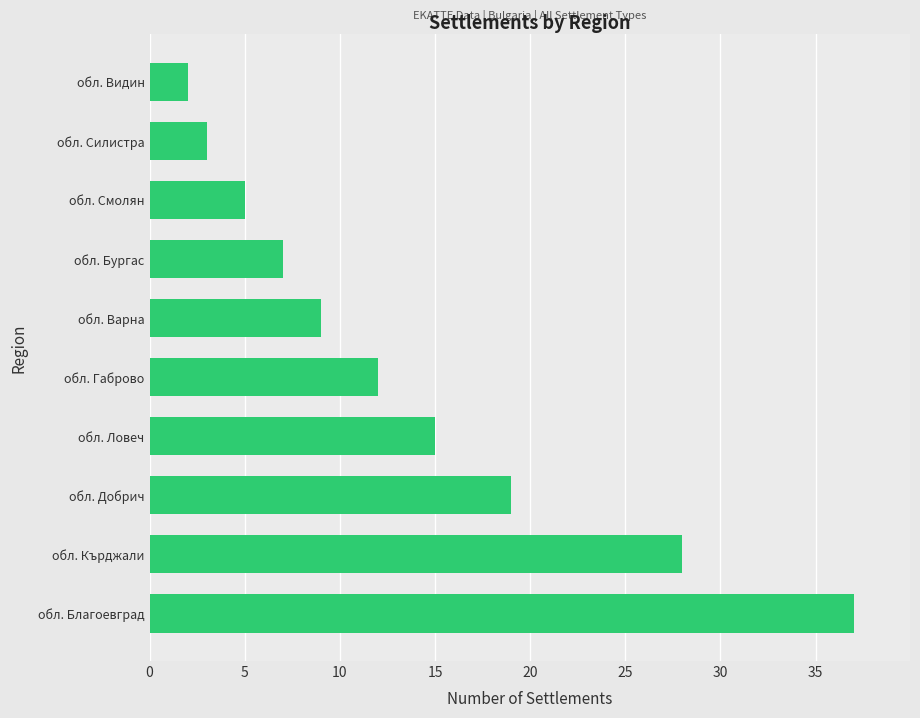

Which category has the lowest value across all series?

обл. Видин